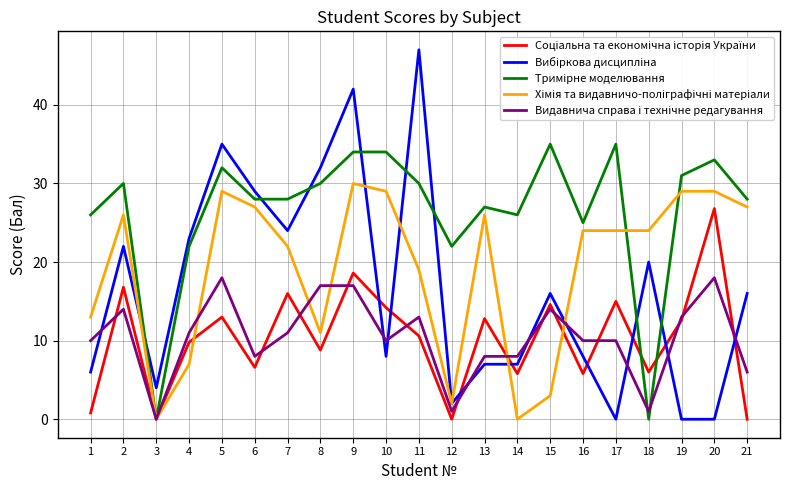

At which category is the sum across all series the highest?

9